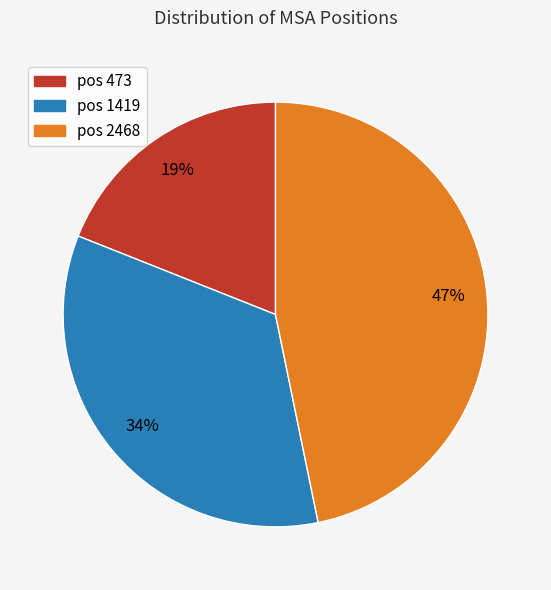

Does any single category account for the majority?

No